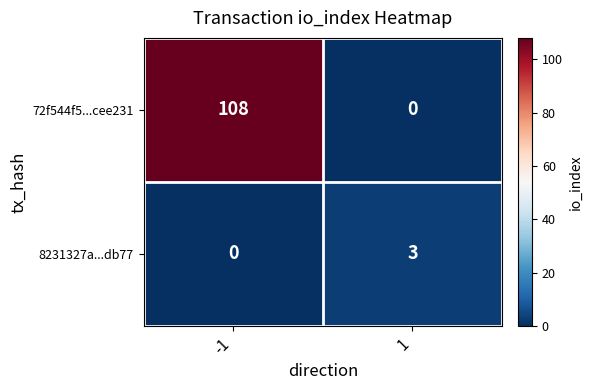

Which series changed the most between -1 and 1?

72f544f5...cee231